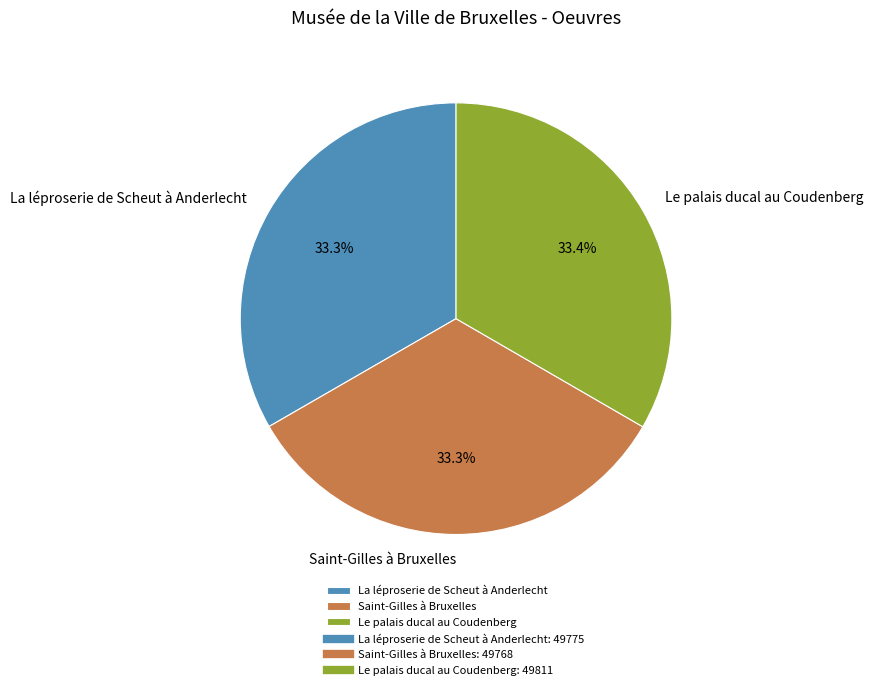

What is the ratio of the value at La léproserie de Scheut à Anderlecht to the value at Le palais ducal au Coudenberg?

1.0